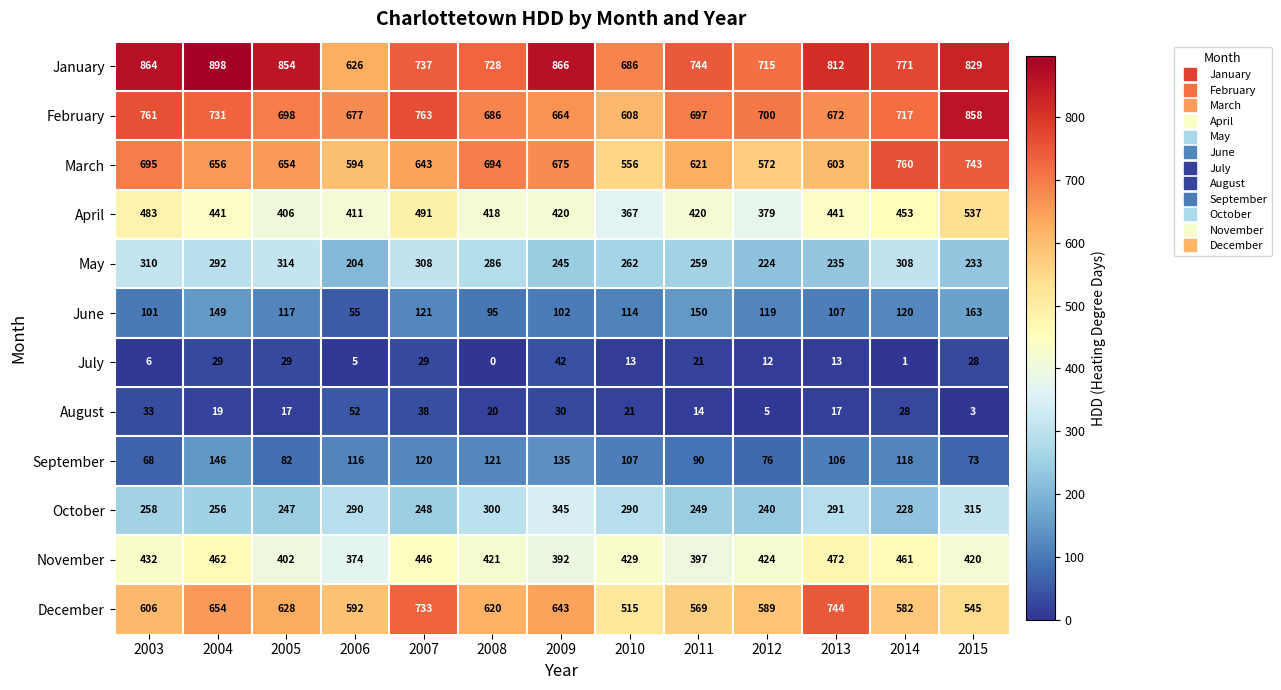

Where is February nearest to the value 733?

2004